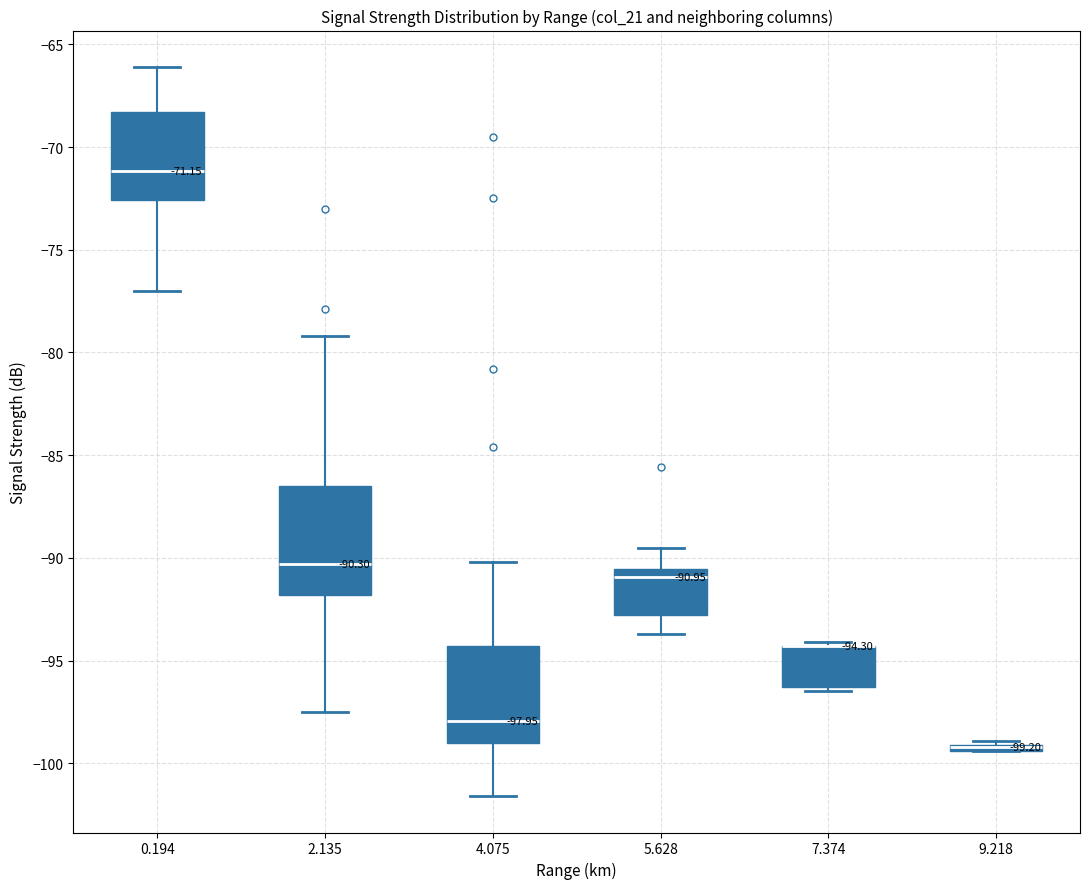

Comparing the boxes themselves (not the whiskers), which one is the tallest?

2.135